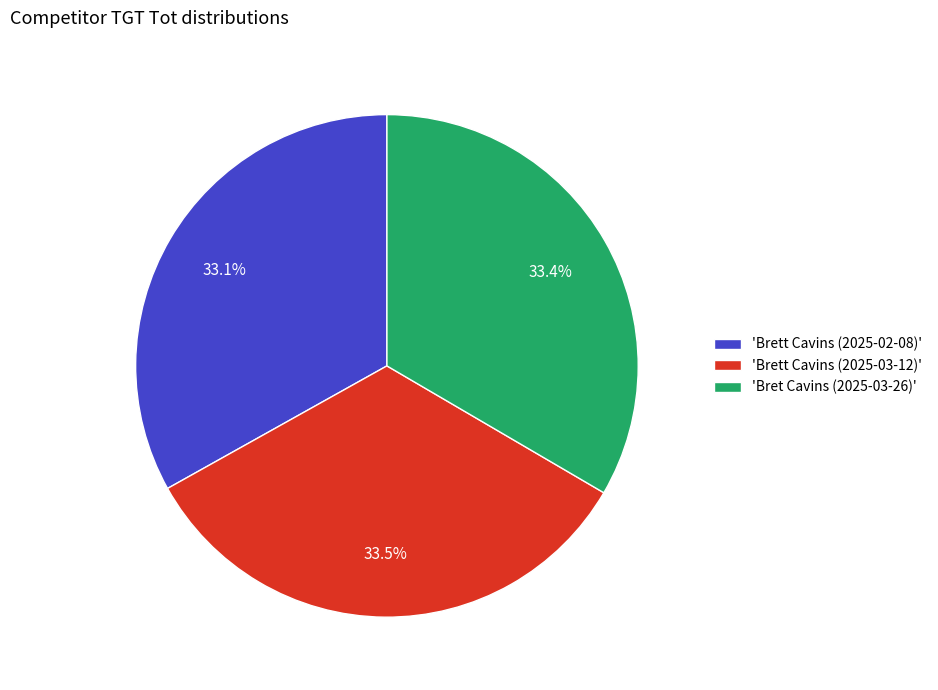

Does any single category account for the majority?

No